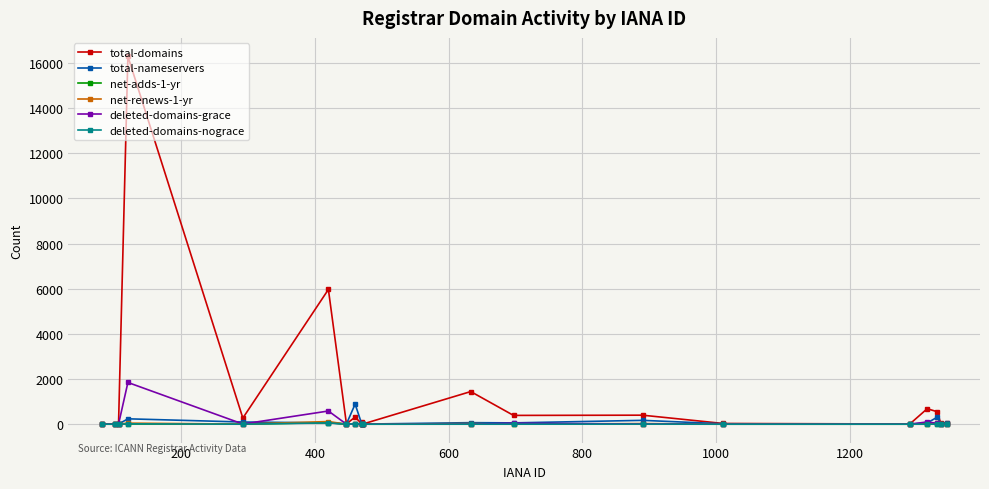

Does the chart display data point markers on the line(s)?

Yes